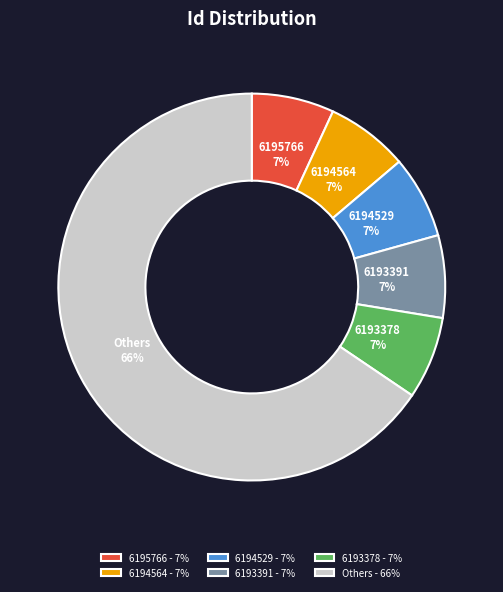

Between 6193378 - 7% and Others - 66%, which is larger?

Others - 66%